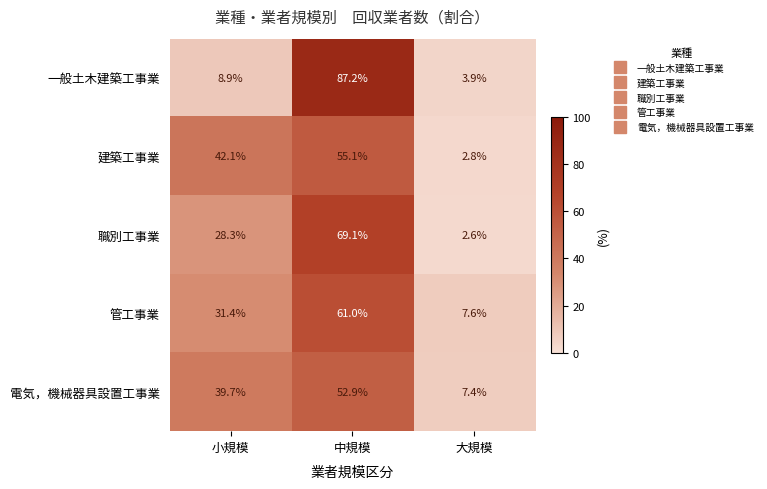

Count the number of categories in the chart.

3